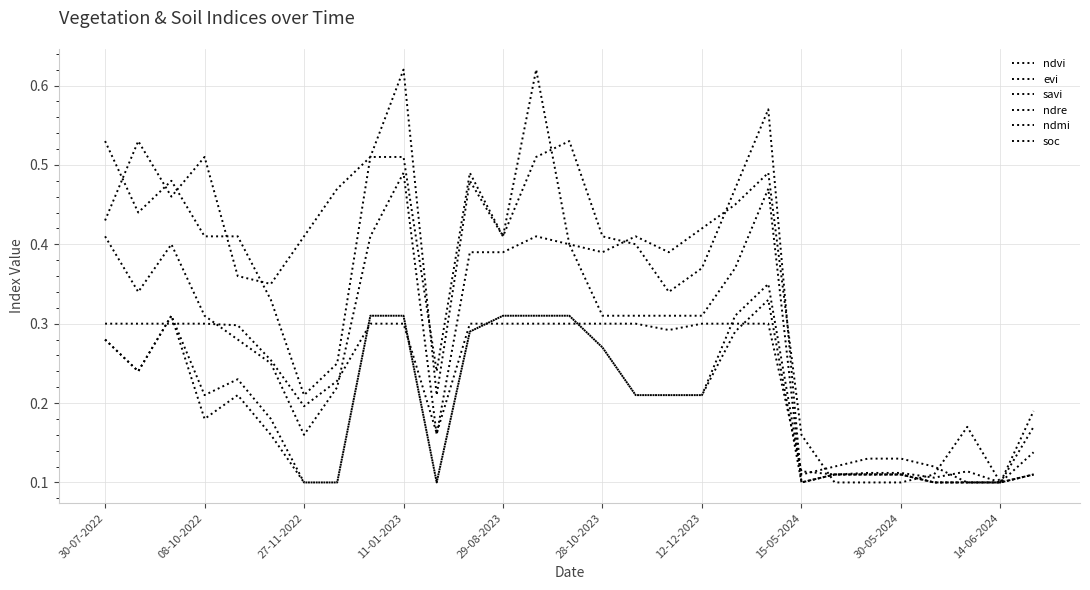

What is the sum of all savi values?

6.1